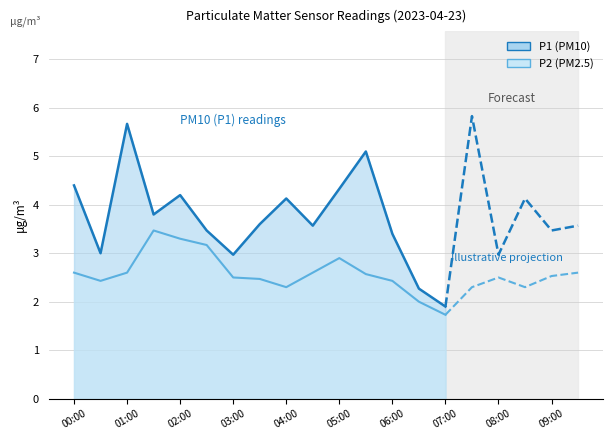

The P1 series shows 4.2 at 02:00. True or false?

True